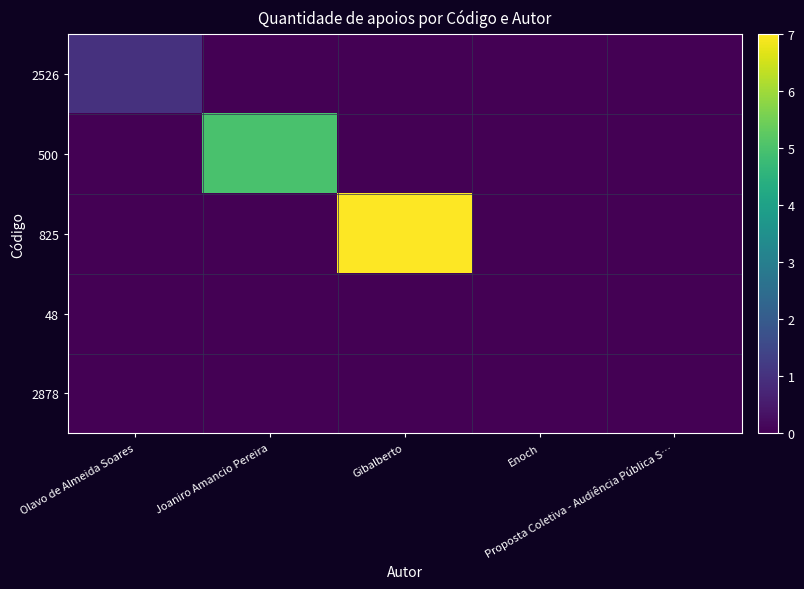

Between Olavo de Almeida Soares and Joaniro Amancio Pereira, which series saw the biggest shift?

500